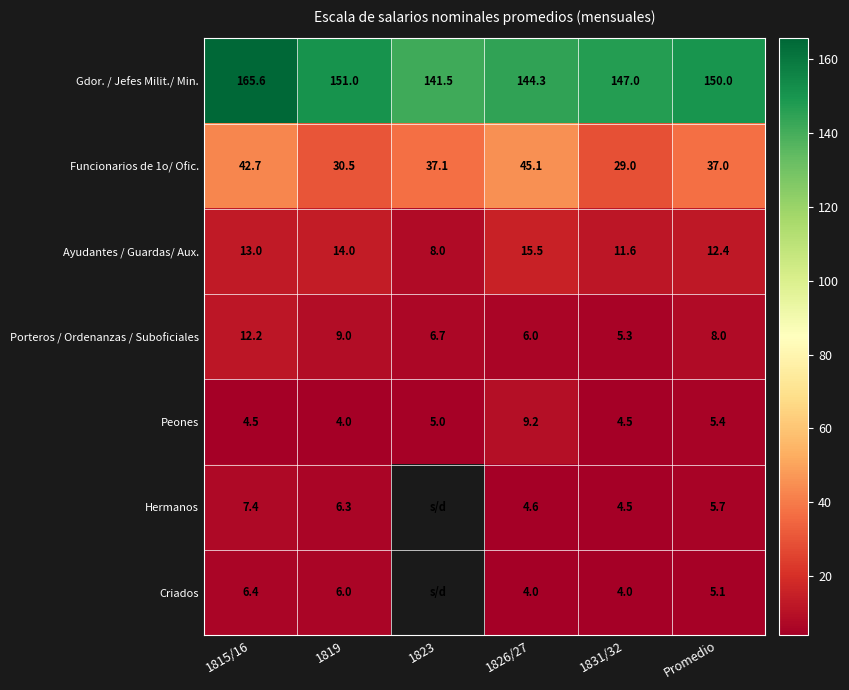

At which label does Gdor. / Jefes Milit./ Min. first exceed 150?

1815/16